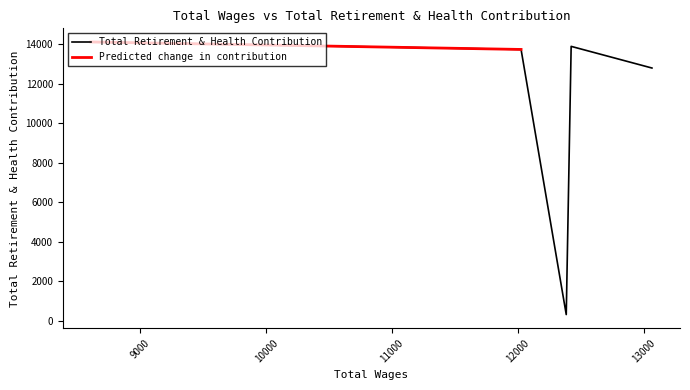

Which has a higher value, 8606 or 12423?

8606